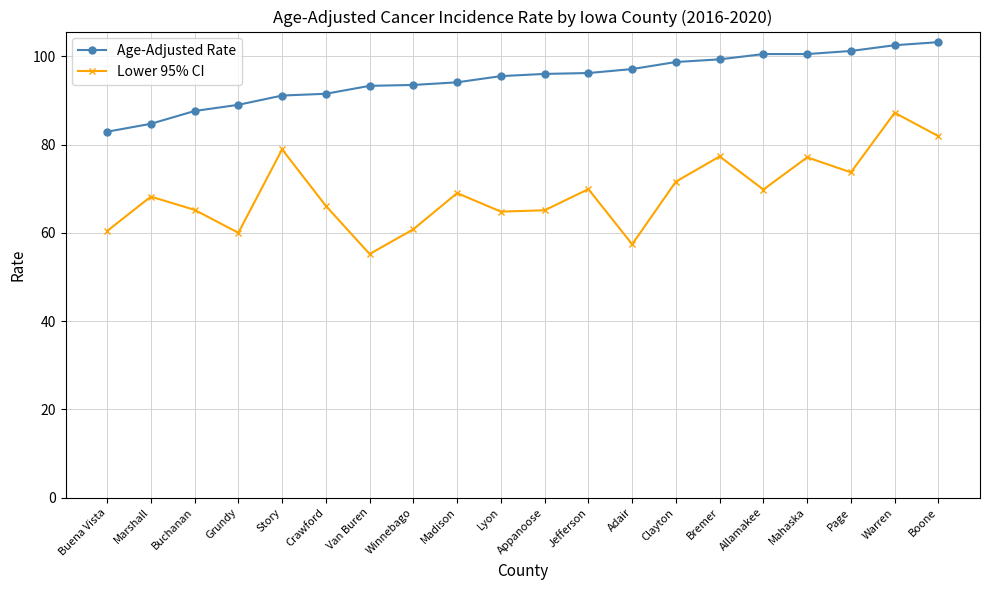

At how many categories does at least one series exceed 58?

20